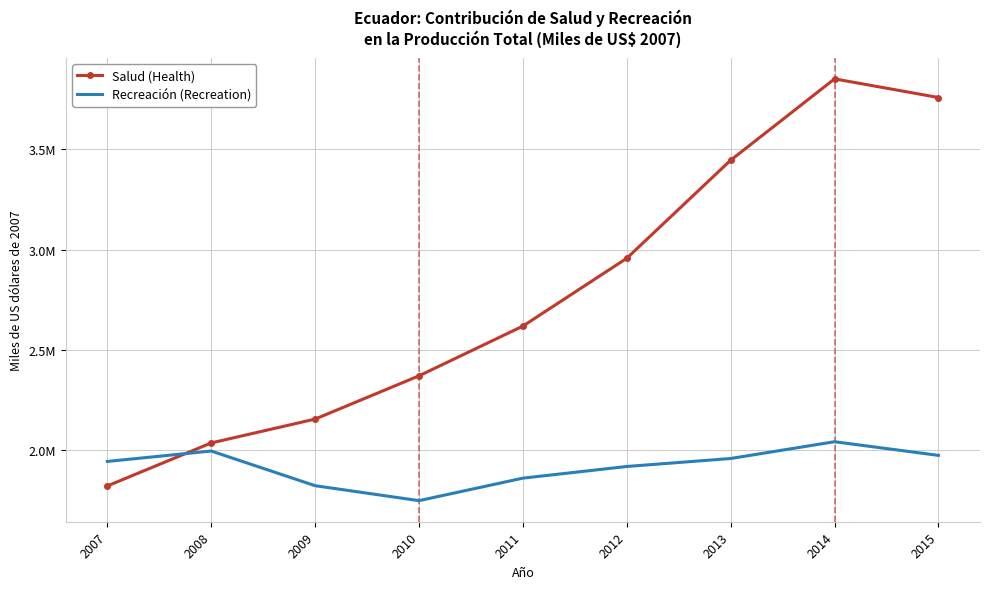

Is it true that Recreación (Recreation) equals 2695696 at 2012?

False